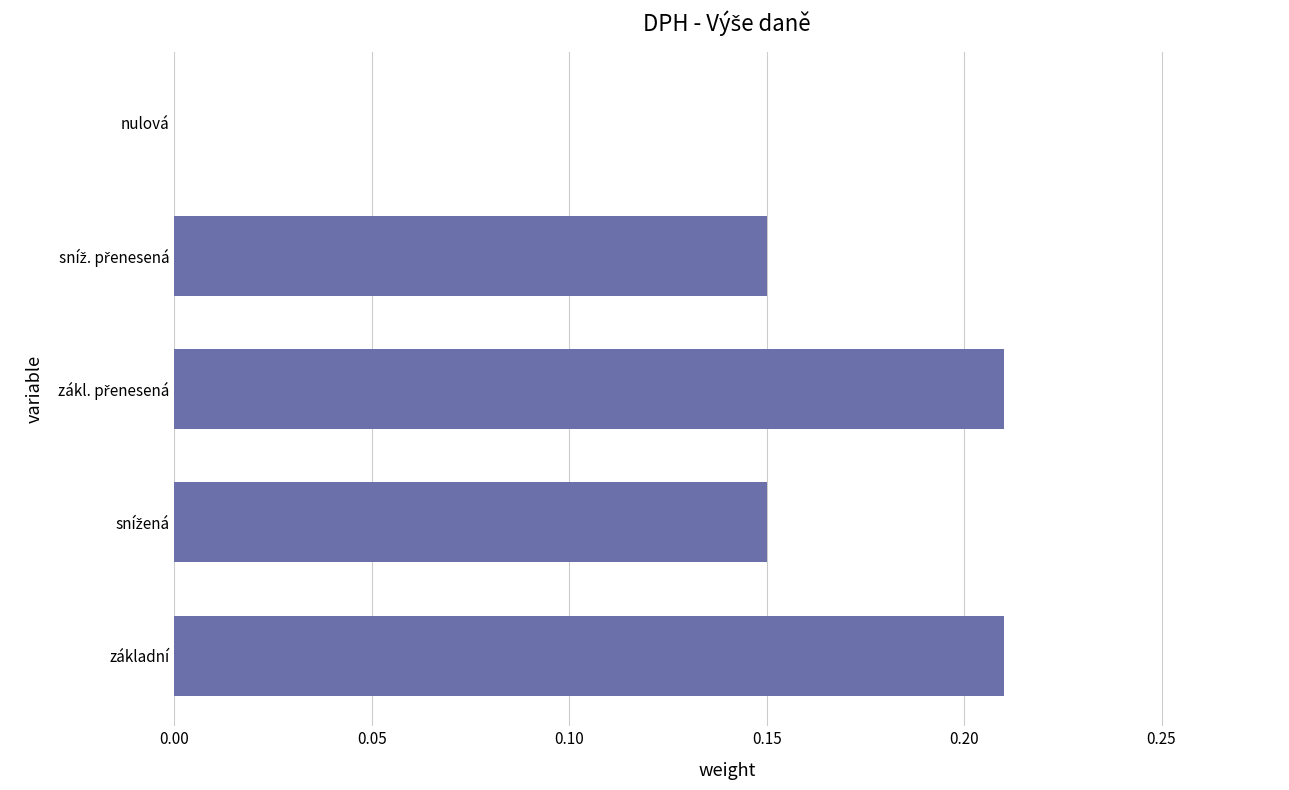

The chart shows a value of -0.1 at nulová. True or false?

False